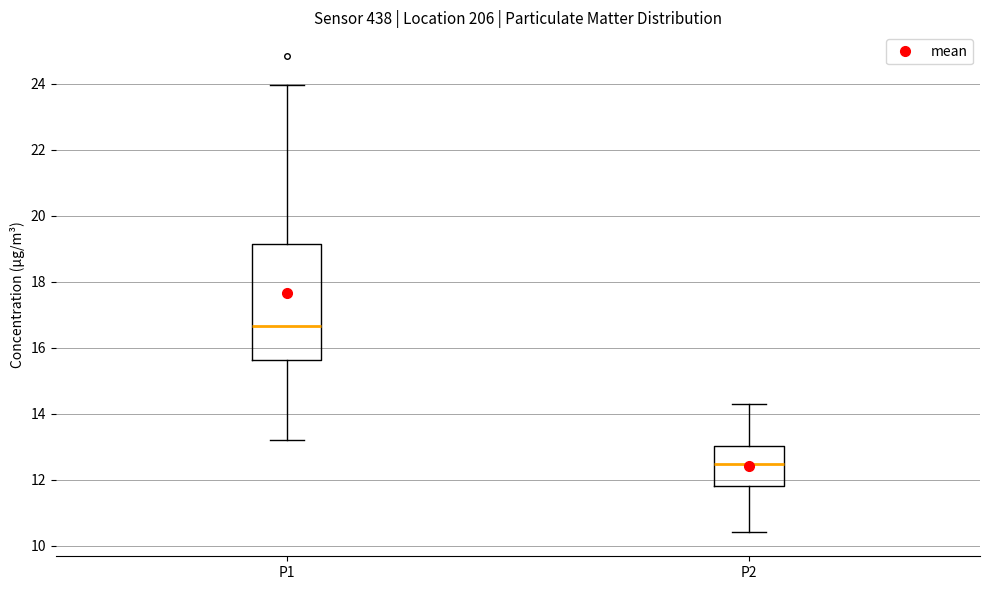

Which box's median line is the lowest?

P2